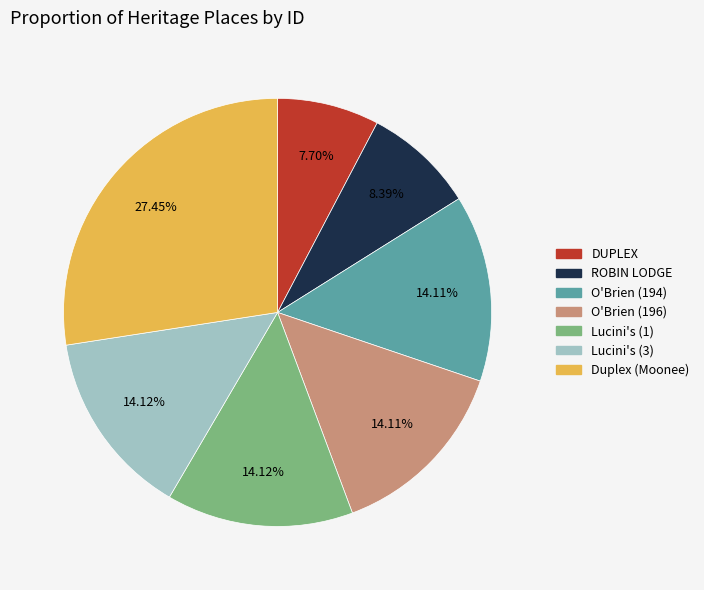

Which slice is the largest?

Duplex (Moonee)